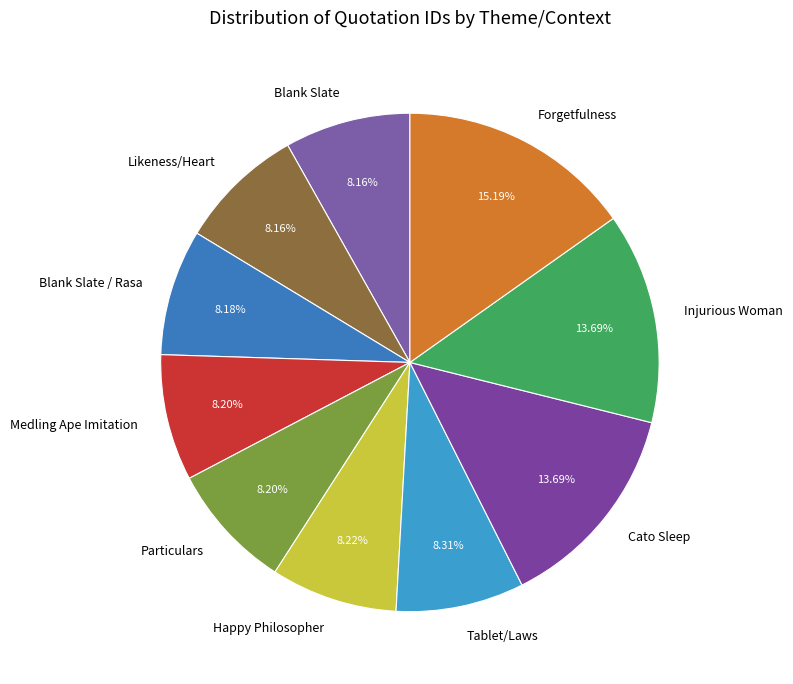

What is the largest slice in the pie chart?

Forgetfulness